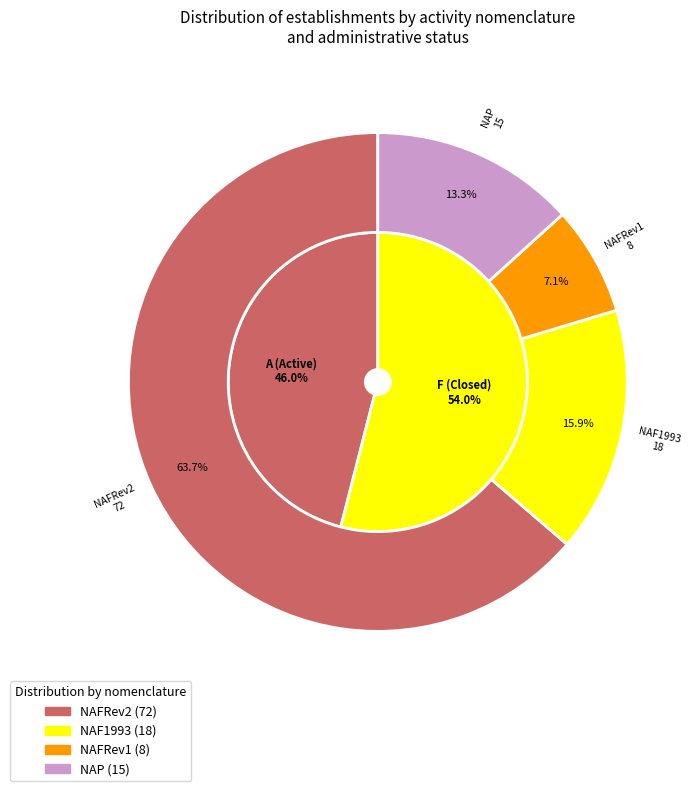

Is it true that NAFRev2 is 64% of the pie?

True